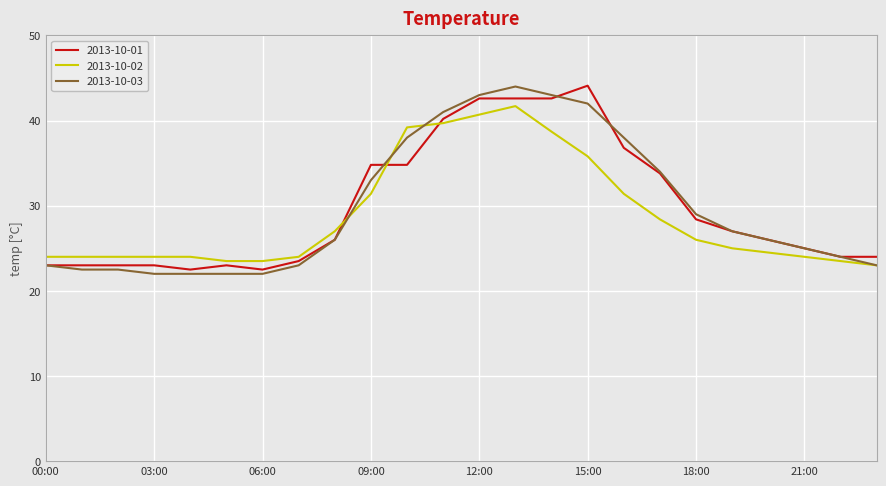

True or false: 2013-10-01 and 2013-10-03 intersect in this chart.

True